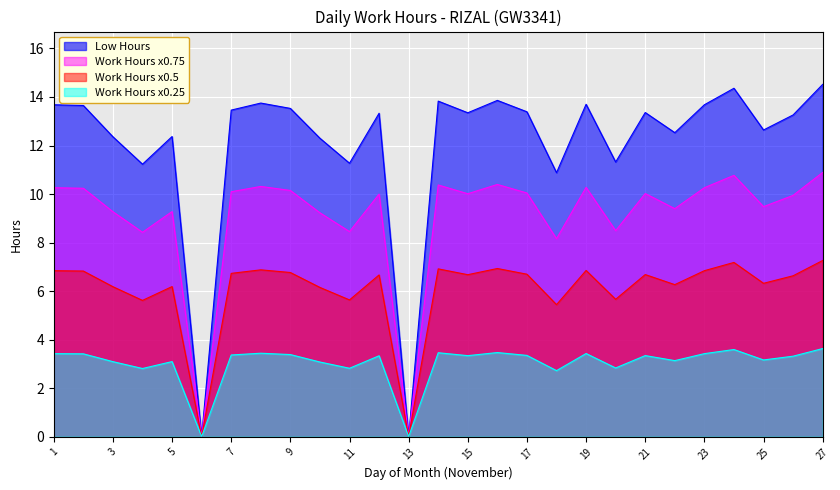

Reading left to right, list all the values displayed in this chart.

1=13.7	2=13.7	3=12.4	4=11.2	5=12.4	6=0.0	7=13.5	8=13.8	9=13.5	10=12.3	11=11.3	12=13.3	13=0.0	14=13.8	15=13.3	16=13.9	17=13.4	18=10.9	19=13.7	20=11.3	21=13.4	22=12.5	23=13.7	24=14.4	25=12.6	26=13.3	27=14.5